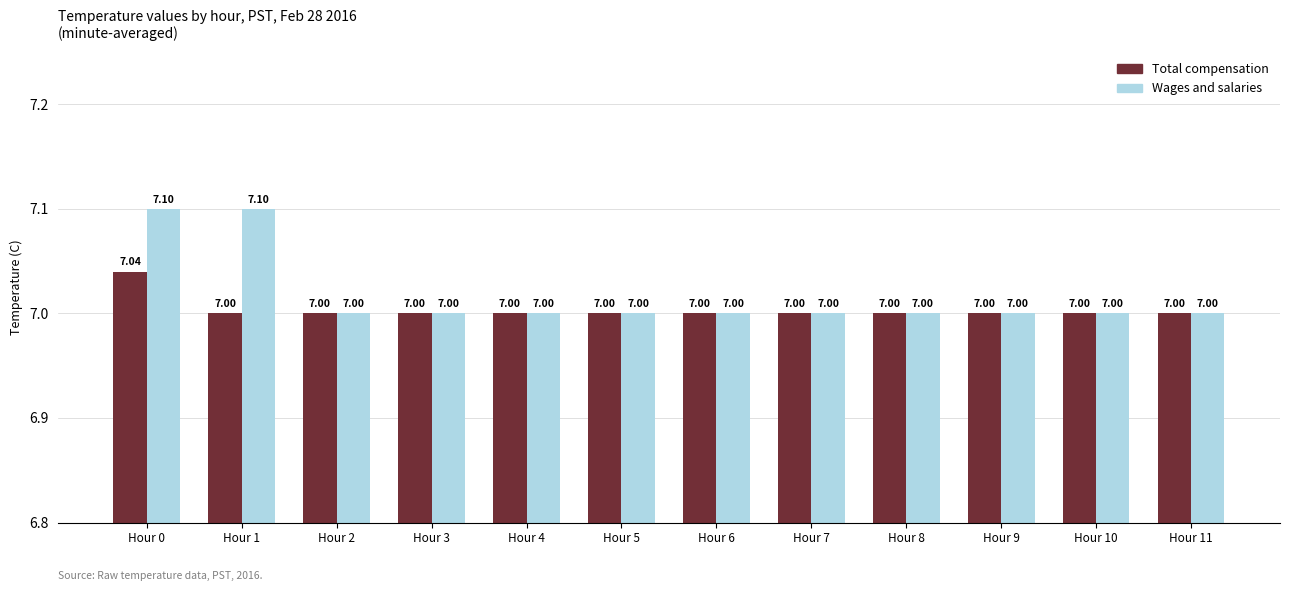

What is the value of the Total compensation bar at the 4th from the left?

7.0